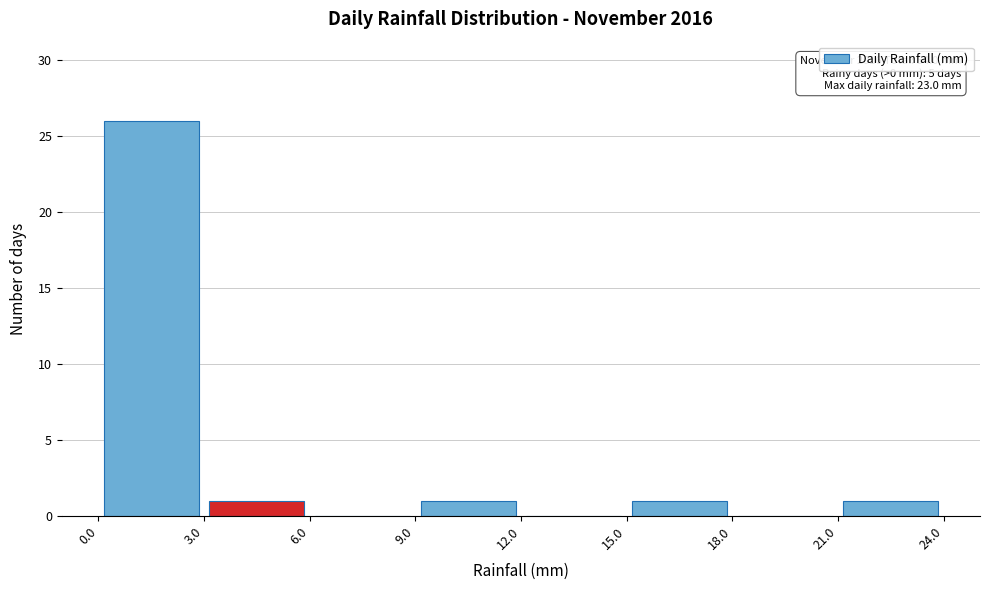

Which range on the x-axis has the tallest bar?

0.0 to 3.0